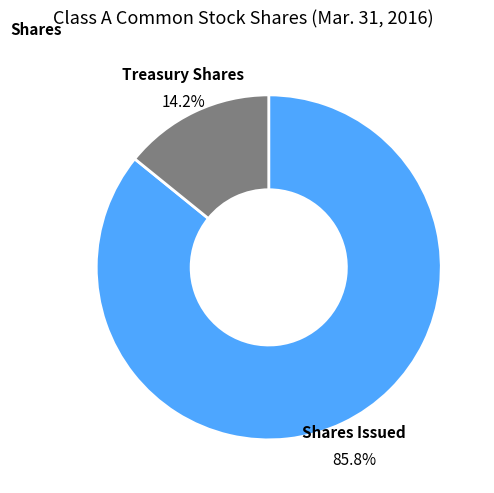

Is there a majority slice in this chart?

Yes